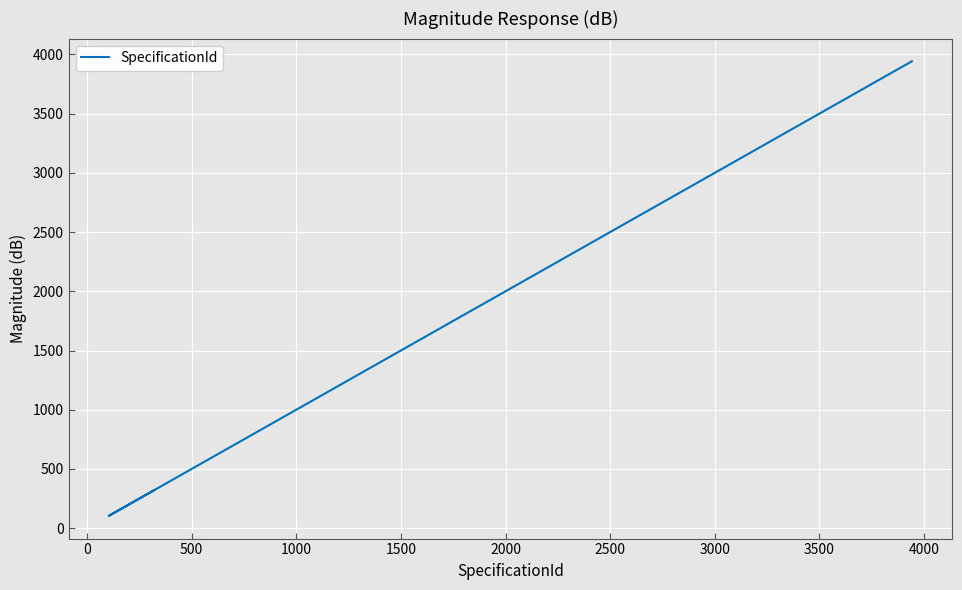

What is the greatest value displayed?

3942